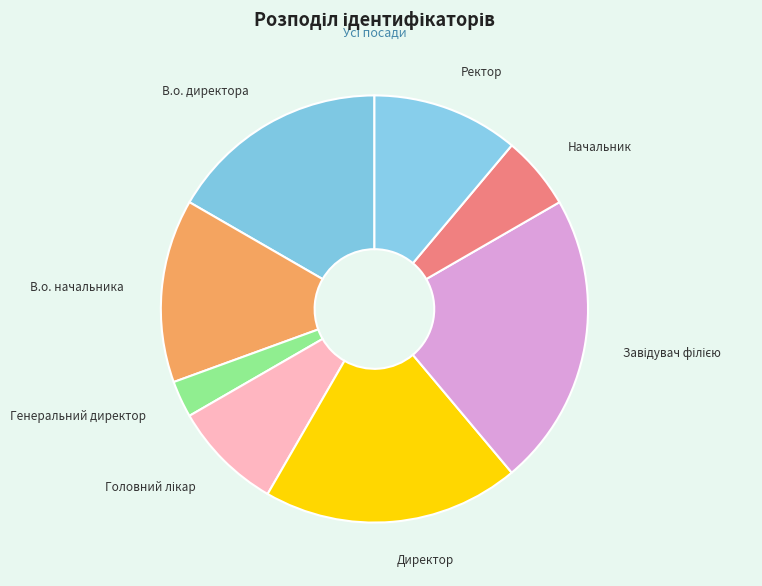

Is it true that Начальник is 6% of the pie?

True